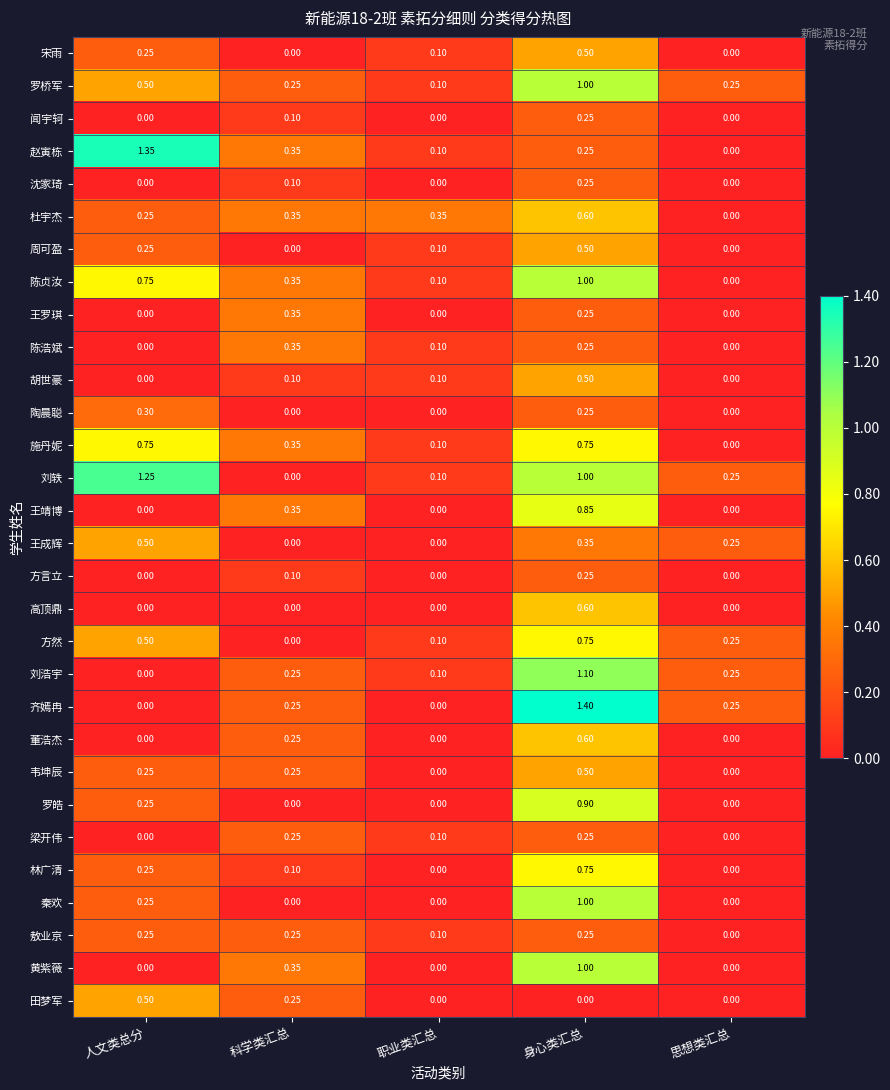

At which label is 刘轶 closest to 0?

科学类汇总